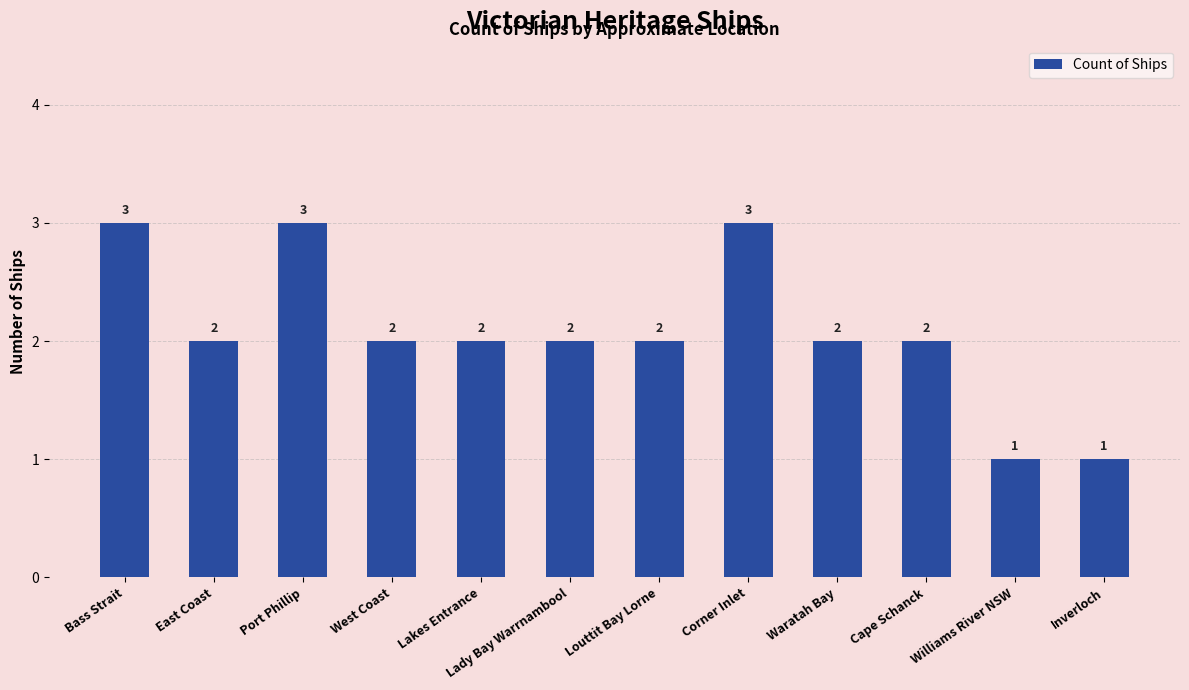

Approximately how many times larger is the value at Lady Bay Warrnambool compared to West Coast?

1.0